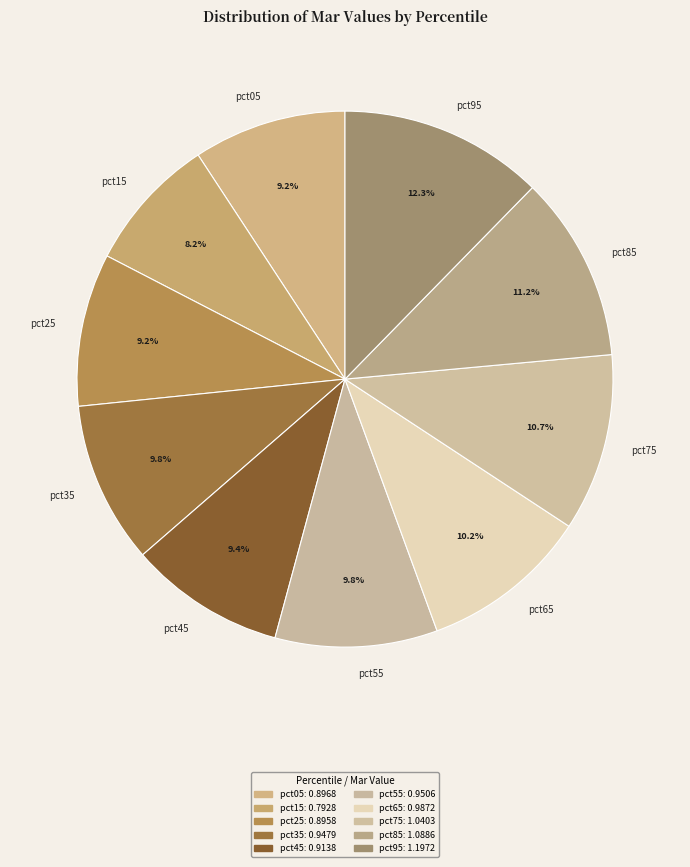

Do pct75 and pct15 together represent more than half of the pie?

No